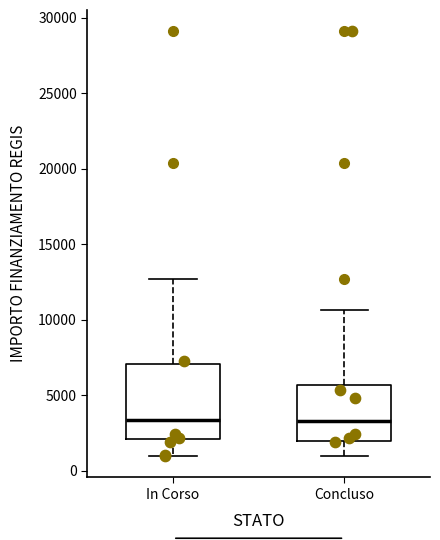

Reading left to right, read every box against the y-axis: the position of its median line, the range the box covers, and the ends of its whiskers. The values are not printed on the chart, so give them approximately, as read against the axis.

In Corso: median 3500, box 2000 to 7000, whiskers 1000 to 12500
Concluso: median 3500, box 2000 to 5500, whiskers 1000 to 10500